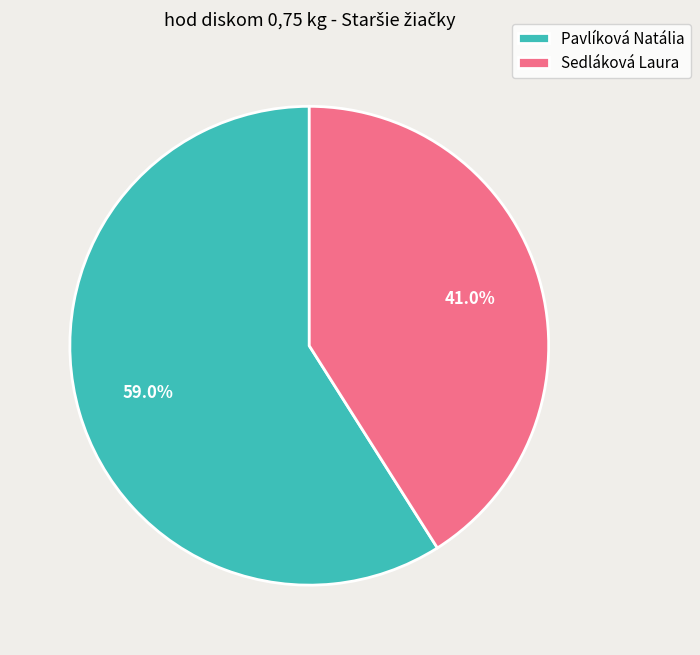

Which has a higher value, Pavlíková Natália or Sedláková Laura?

Pavlíková Natália